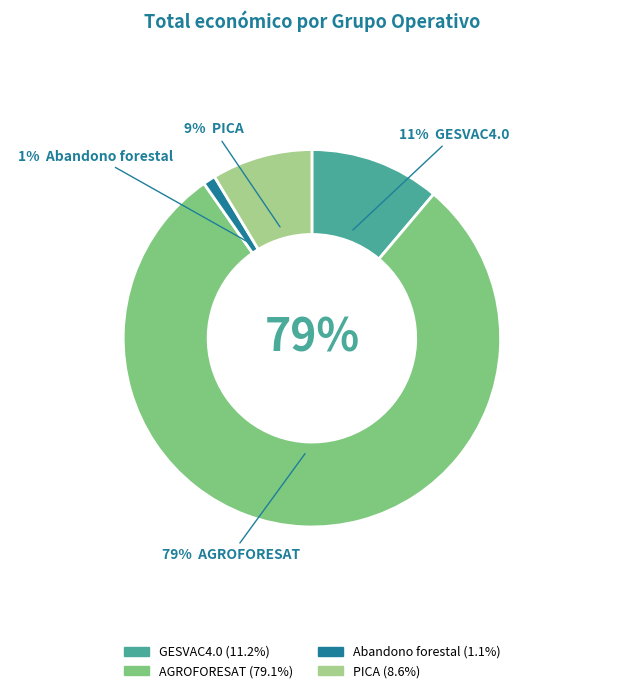

Which category has the smallest portion of the pie?

Abandono forestal